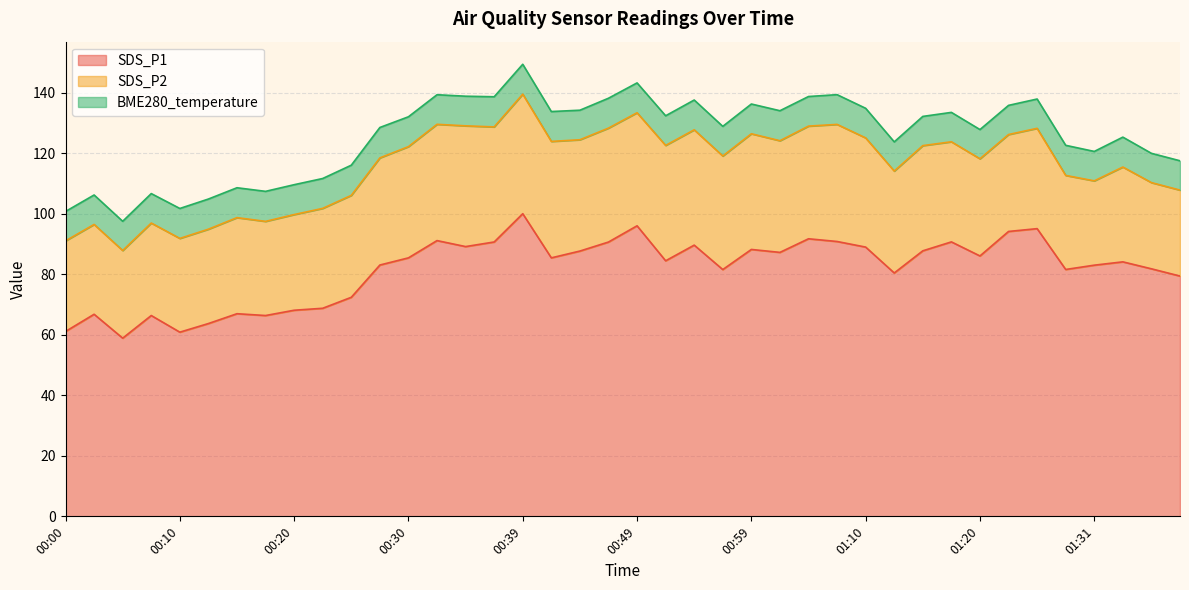

What is the difference between the SDS_P1 values at 01:20 and 01:12?

5.6